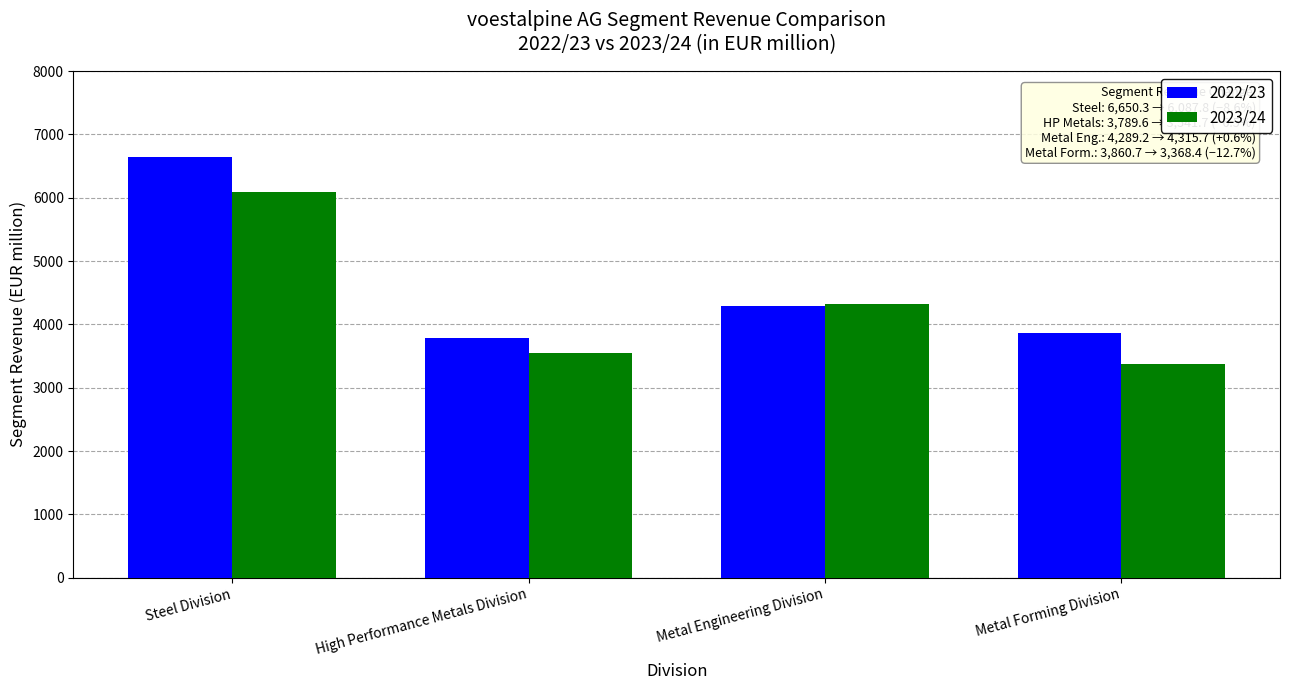

What is the spread (max minus min) of values at Metal Forming Division?

492.3